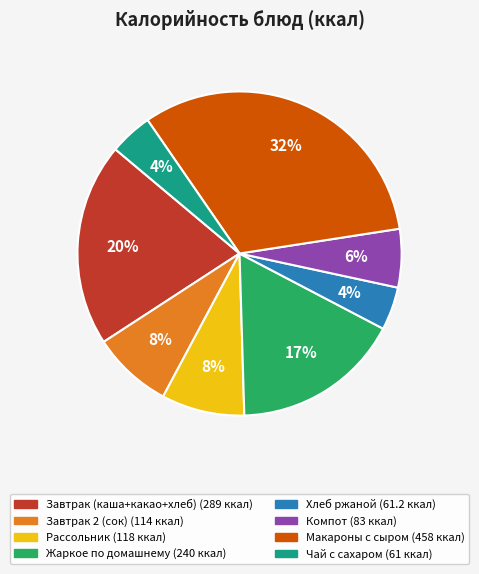

To the nearest percent, what is the combined percentage of Компот and Завтрак (каша+какао+хлеб)?

26%